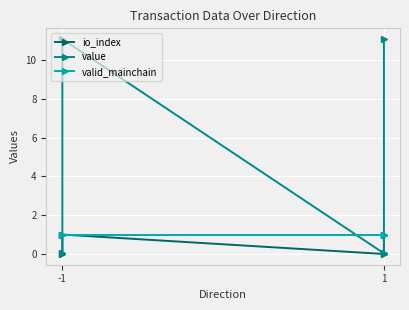

Is this an area chart (filled region under the line)?

No